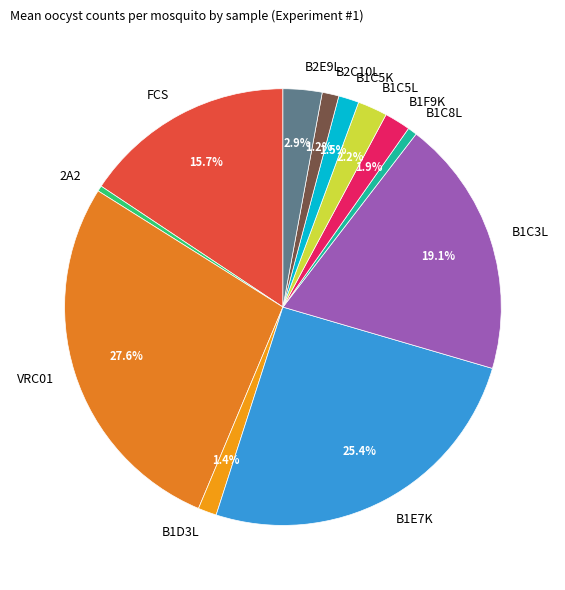

Combined, do B1D3L and B1C8L account for over 50%?

No